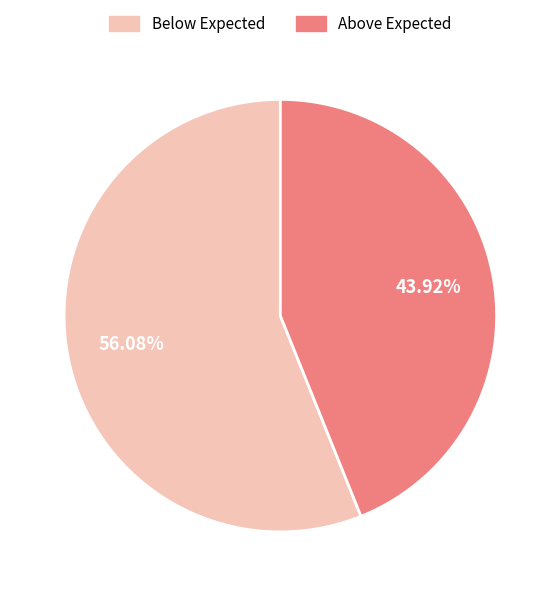

Is there any slice that represents more than half of the pie?

Yes